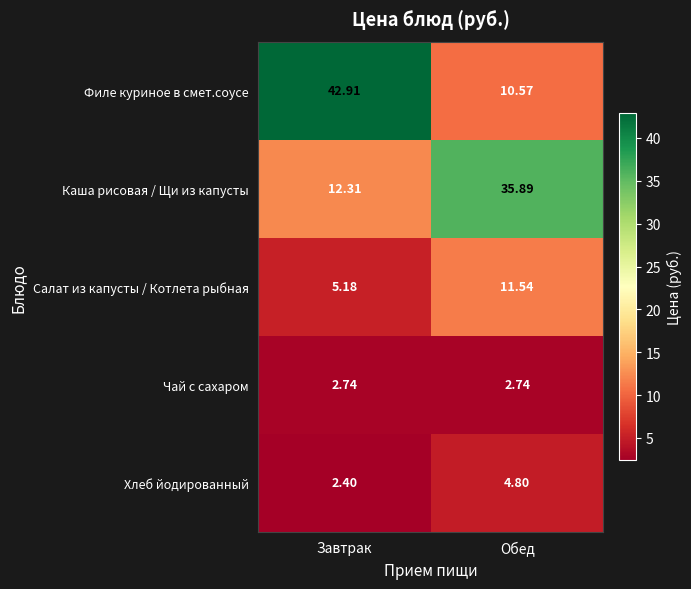

List the series in order of their peak value, lowest first.

Чай с сахаром, Хлеб йодированный, Салат из капусты / Котлета рыбная, Каша рисовая / Щи из капусты, Филе куриное в смет.соусе